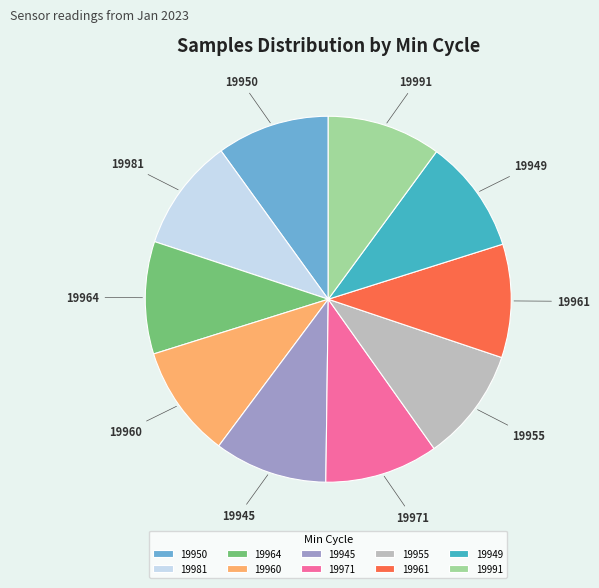

Is there a majority slice in this chart?

No